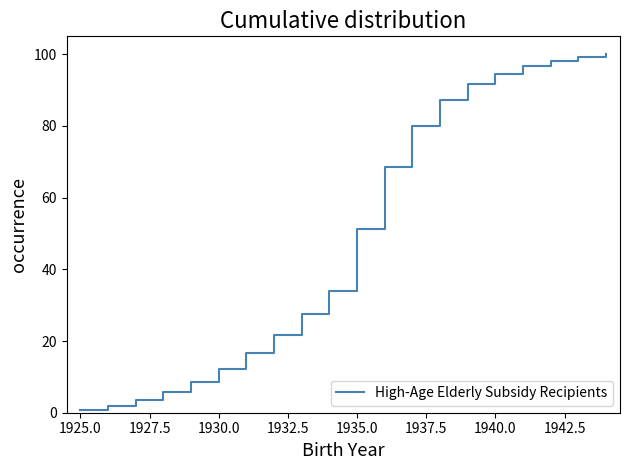

What is the difference between the maximum and minimum values?

99.3